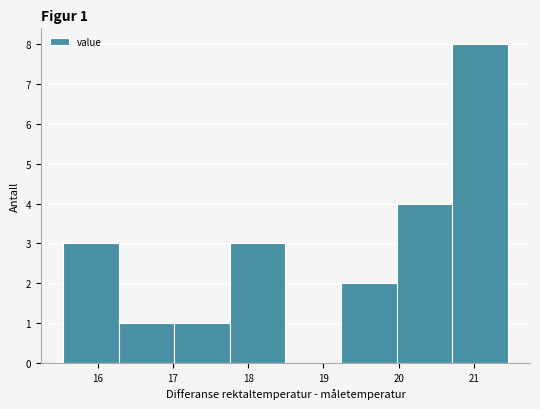

Over which range of the x-axis is the bar tallest?

20.7 to 21.5